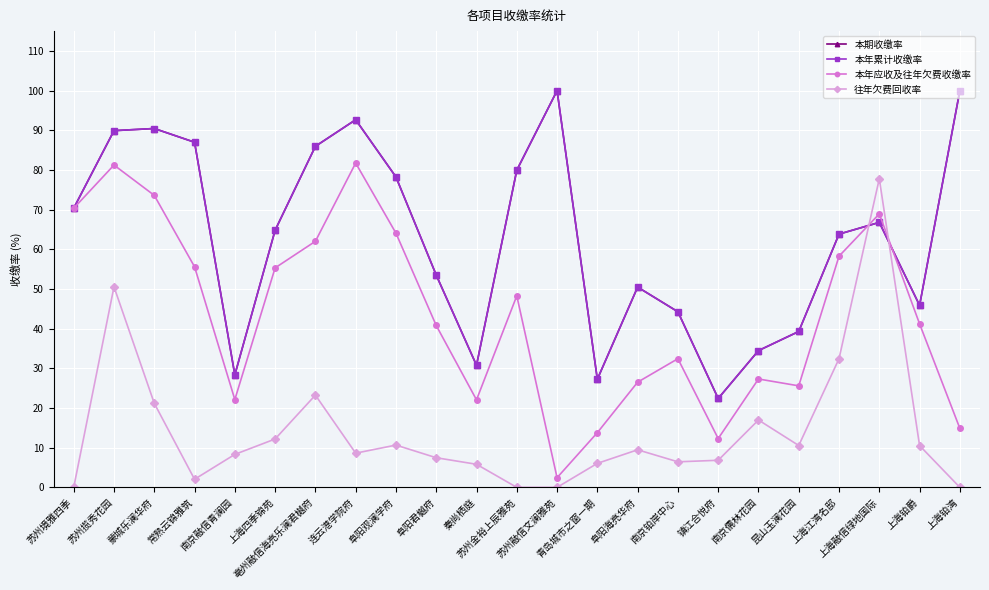

Count the number of categories in the chart.

23